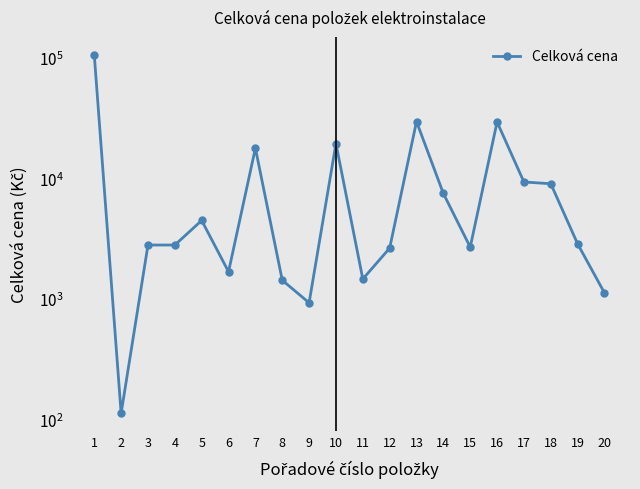

Between 6 and 14, which is larger?

14